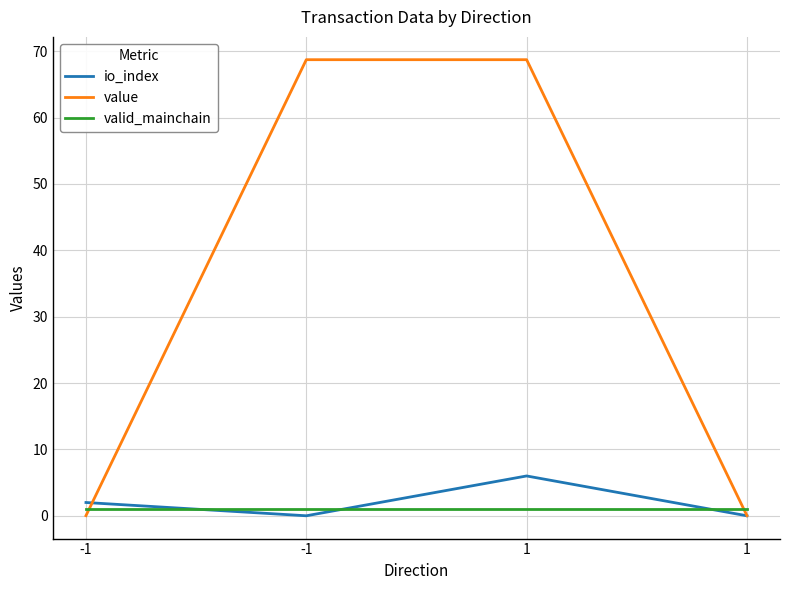

What is the difference between the highest and lowest values at 1?

67.7